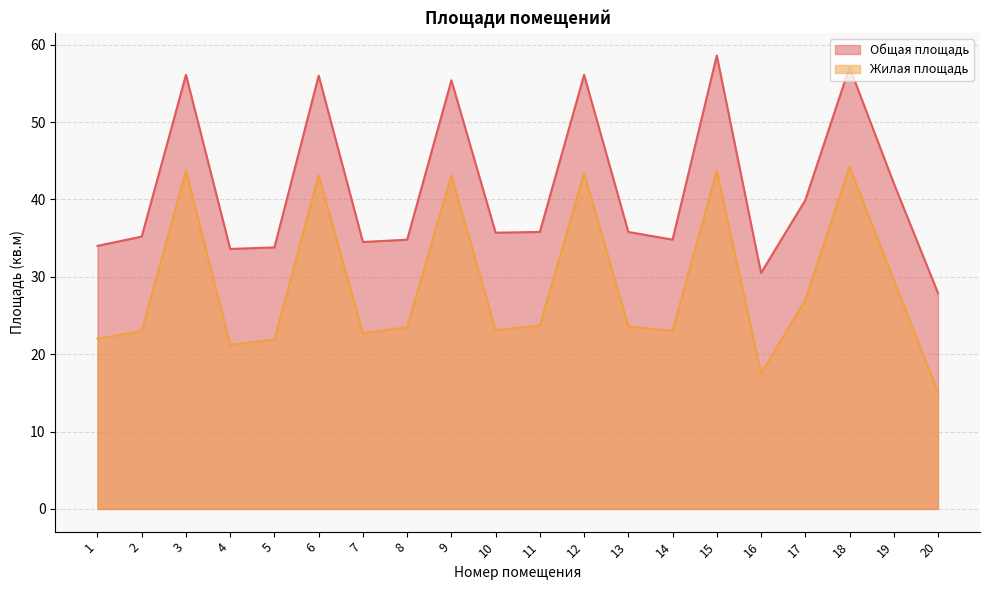

Which label corresponds to the largest value in the chart?

15